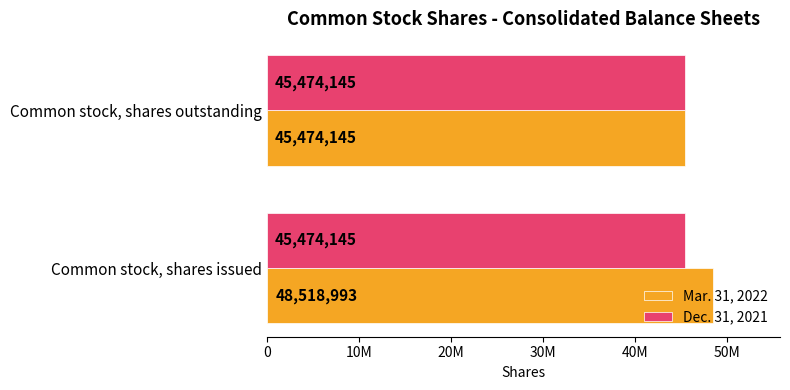

What are all the series names shown in the legend?

Mar. 31, 2022, Dec. 31, 2021